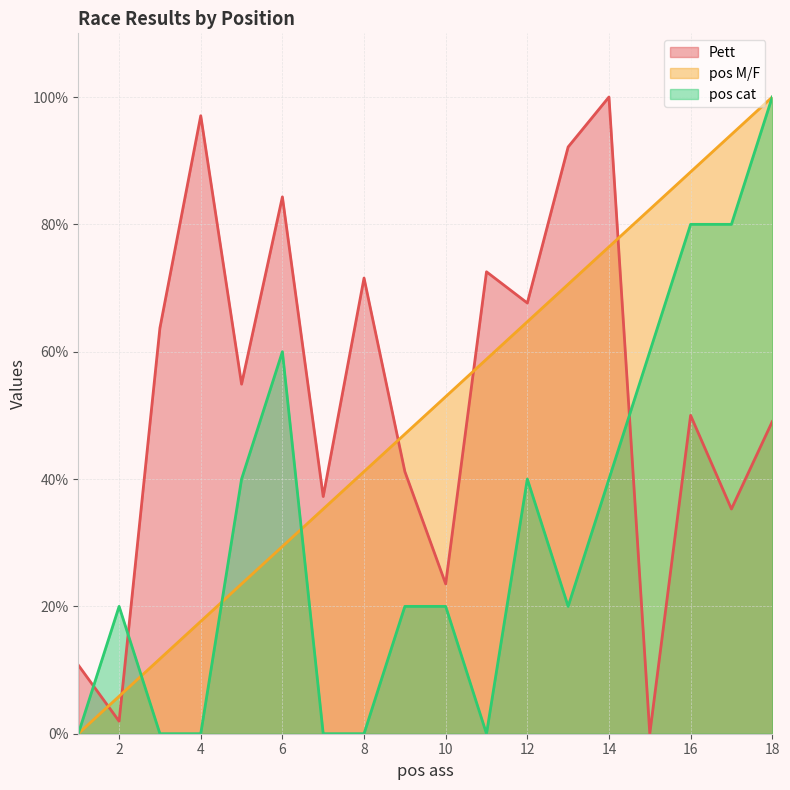

Reading left to right, list all the values displayed in this chart.

Pett: 10.8	2.0	63.7	97.1	54.9	84.3	37.3	71.6	41.2	23.5	72.5	67.6	92.2	100.0	0.0	50.0	35.3	49.0
pos M/F: 0.0	5.9	11.8	17.6	23.5	29.4	35.3	41.2	47.1	52.9	58.8	64.7	70.6	76.5	82.4	88.2	94.1	100.0
pos cat: 0.0	20.0	0.0	0.0	40.0	60.0	0.0	0.0	20.0	20.0	0.0	40.0	20.0	40.0	60.0	80.0	80.0	100.0